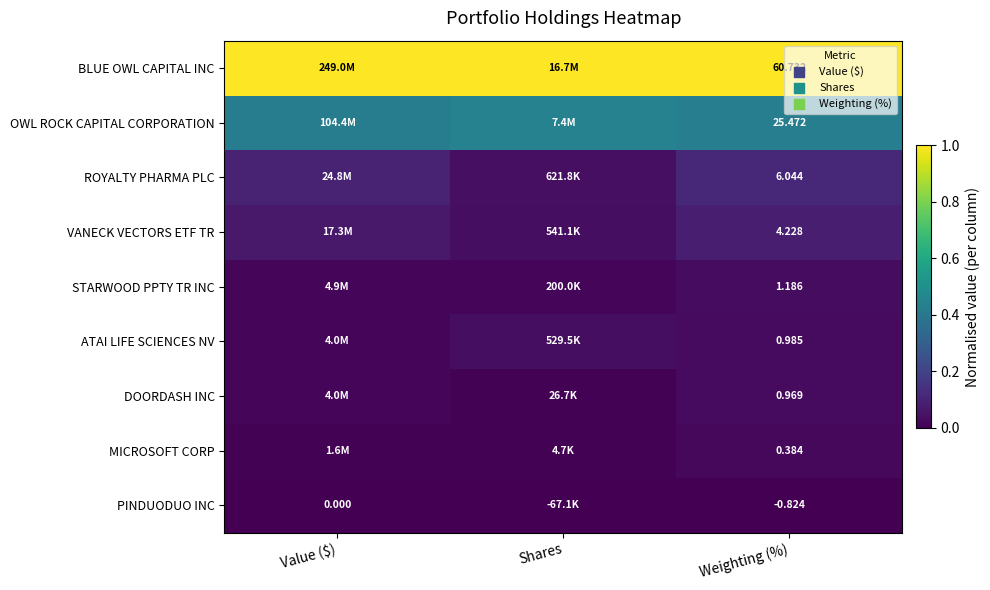

At Weighting (%), list the series in order from smallest to largest.

PINDUODUO INC, MICROSOFT CORP, DOORDASH INC, ATAI LIFE SCIENCES NV, STARWOOD PPTY TR INC, VANECK VECTORS ETF TR, ROYALTY PHARMA PLC, OWL ROCK CAPITAL CORPORATION, BLUE OWL CAPITAL INC